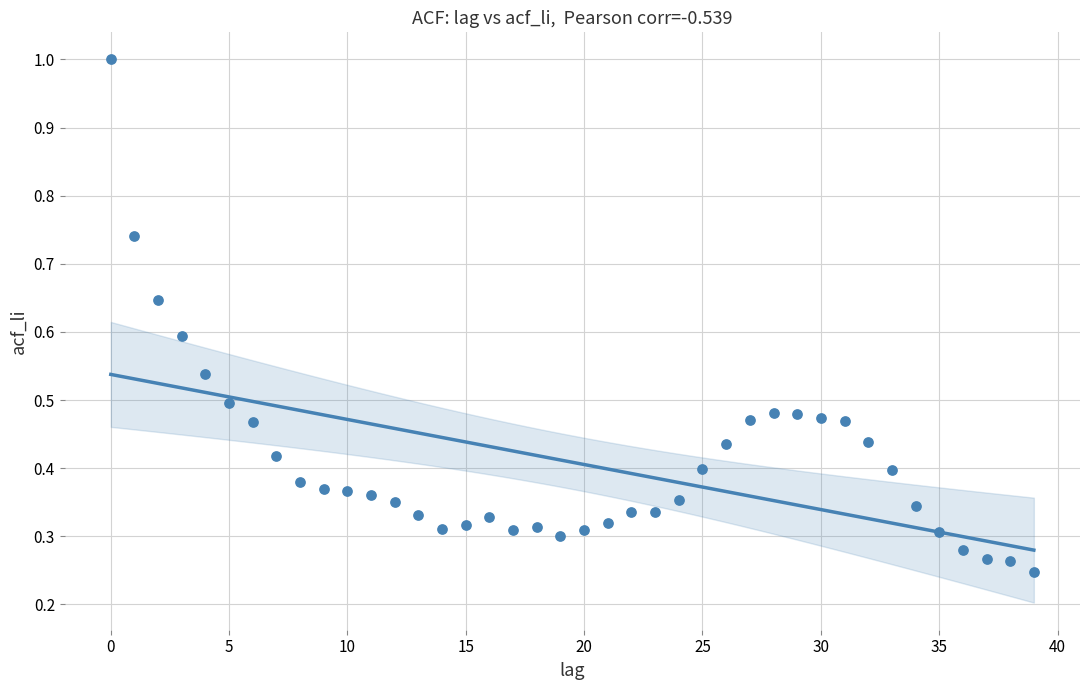

What is the range of Y values (max minus min)?

0.8